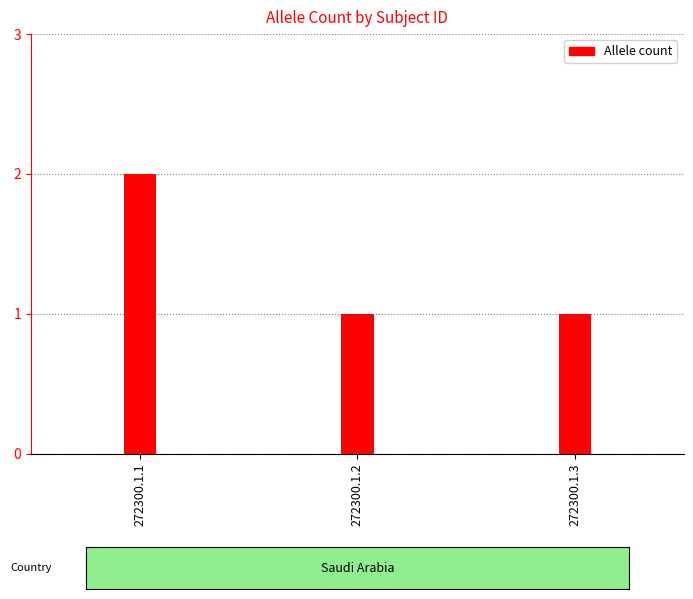

The chart shows a value of 1 at 272300.1.2. True or false?

True